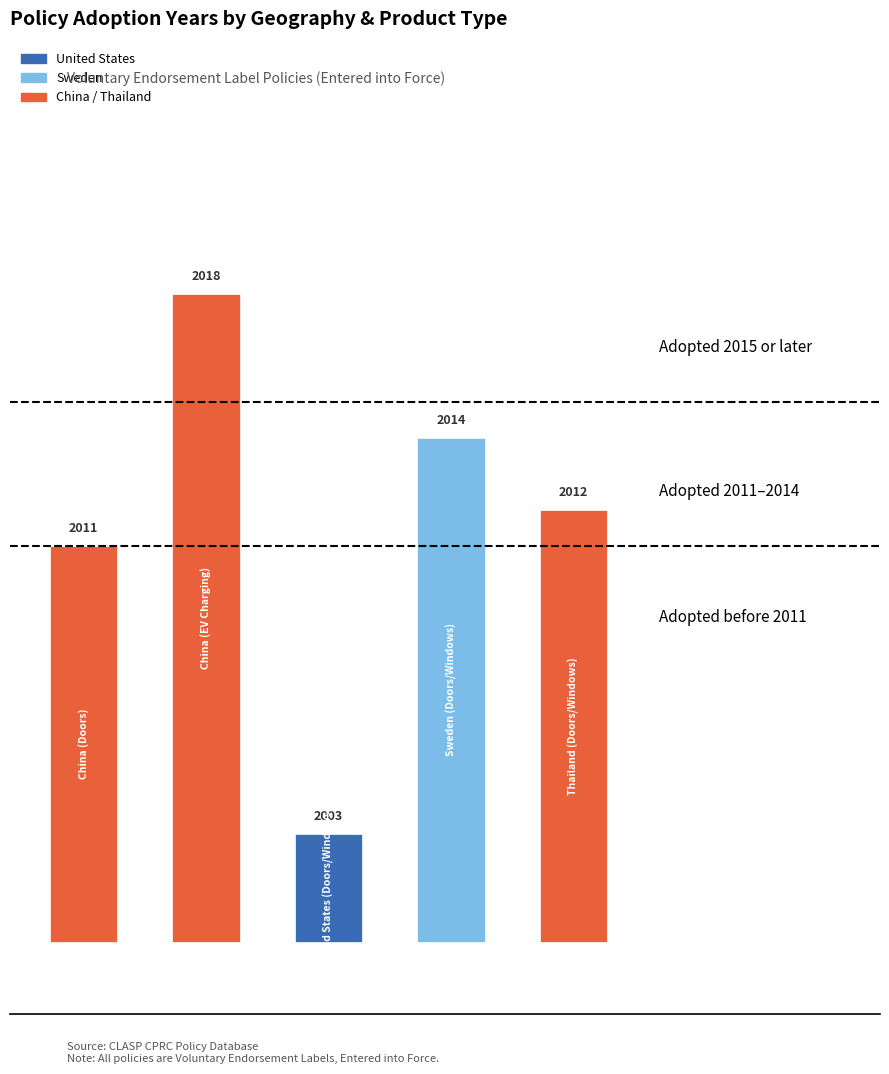

List the labels in order of value, smallest first.

2, 0, 4, 3, 1